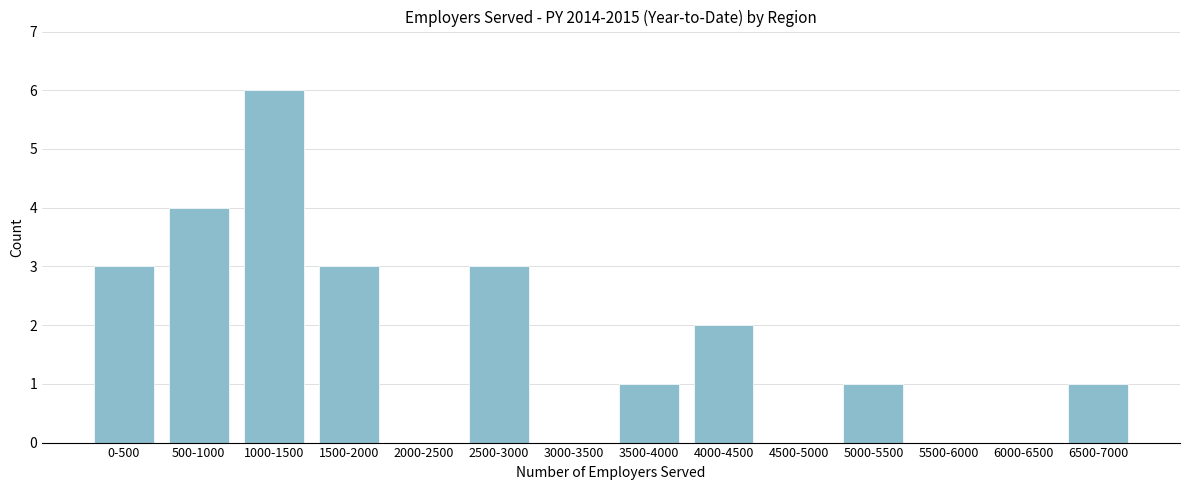

Reading right to left, what are all the values shown in this chart?

6500-7000=1	6000-6500=0	5500-6000=0	5000-5500=1	4500-5000=0	4000-4500=2	3500-4000=1	3000-3500=0	2500-3000=3	2000-2500=0	1500-2000=3	1000-1500=6	500-1000=4	0-500=3